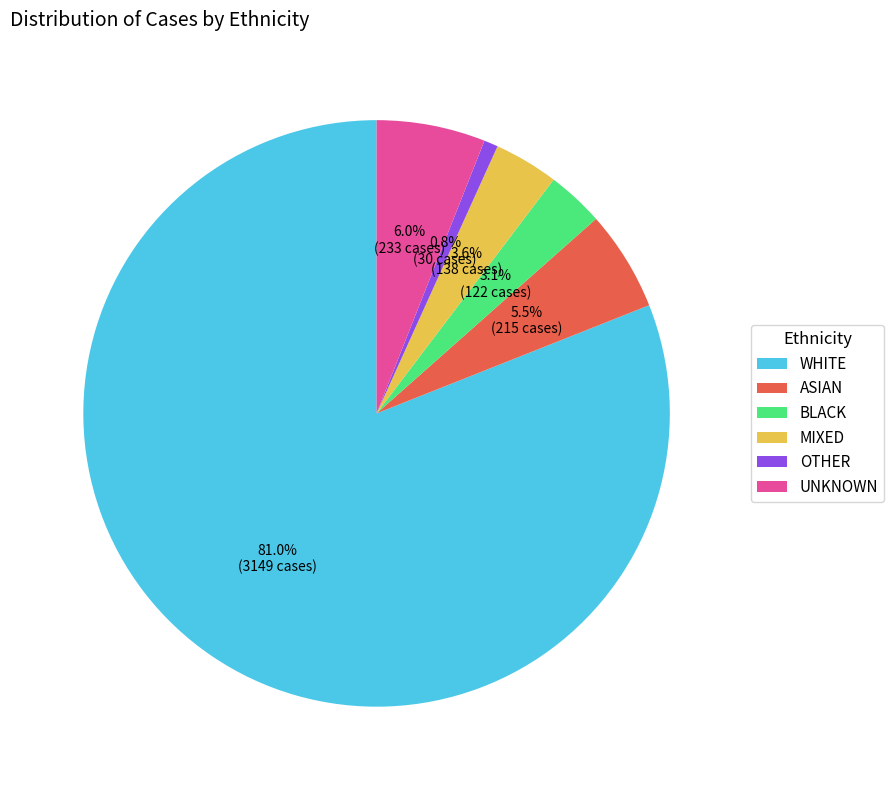

To the nearest percent, what is the difference between the largest and smallest slice percentages?

80%